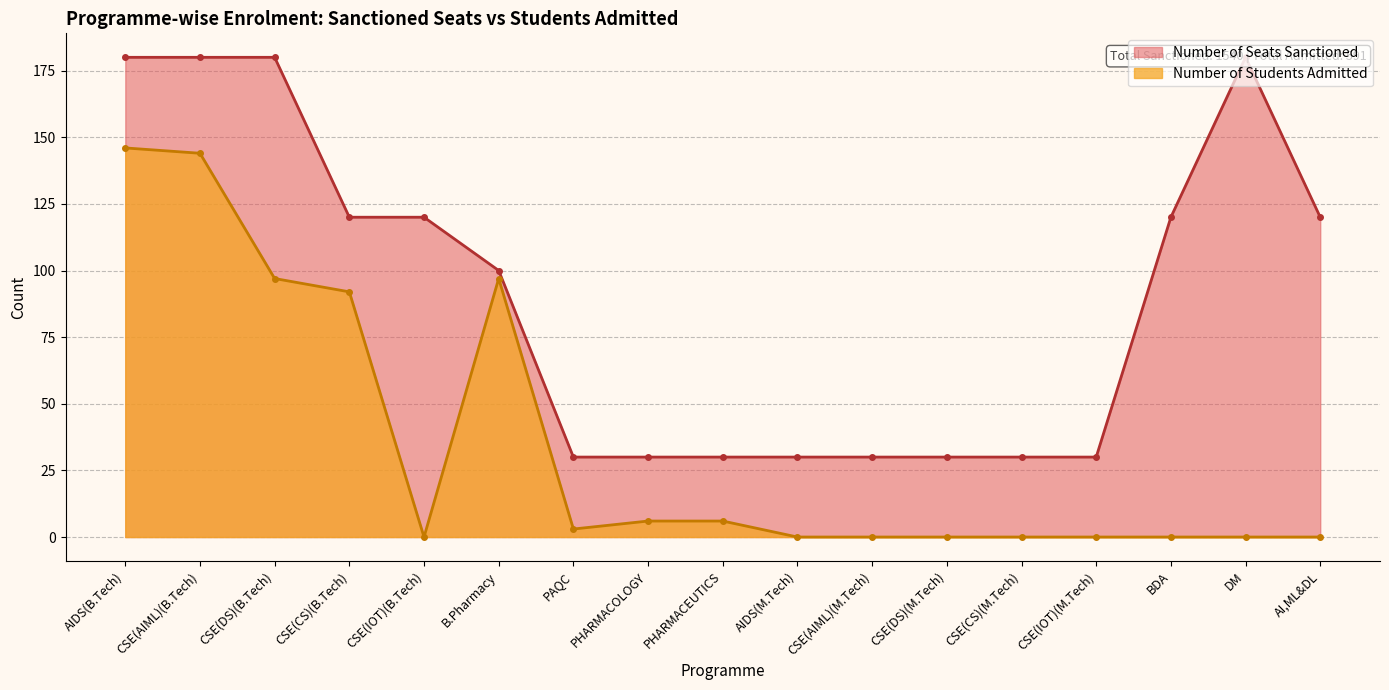

Which category has the highest value in the Number of Students Admitted series?

AIDS(B.Tech)